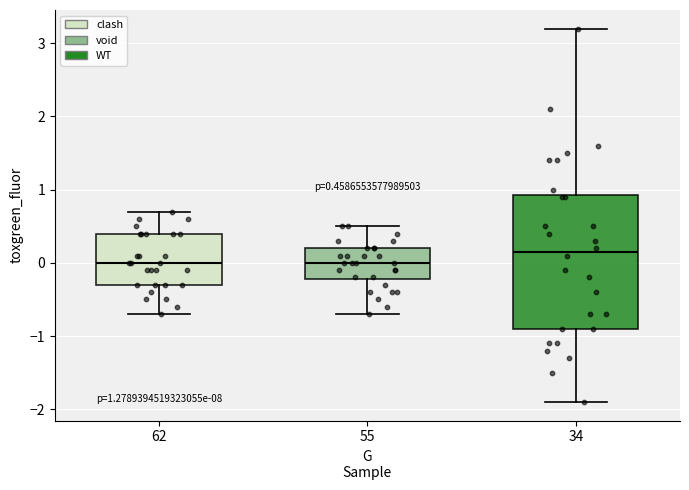

Which box has the highest median line?

34